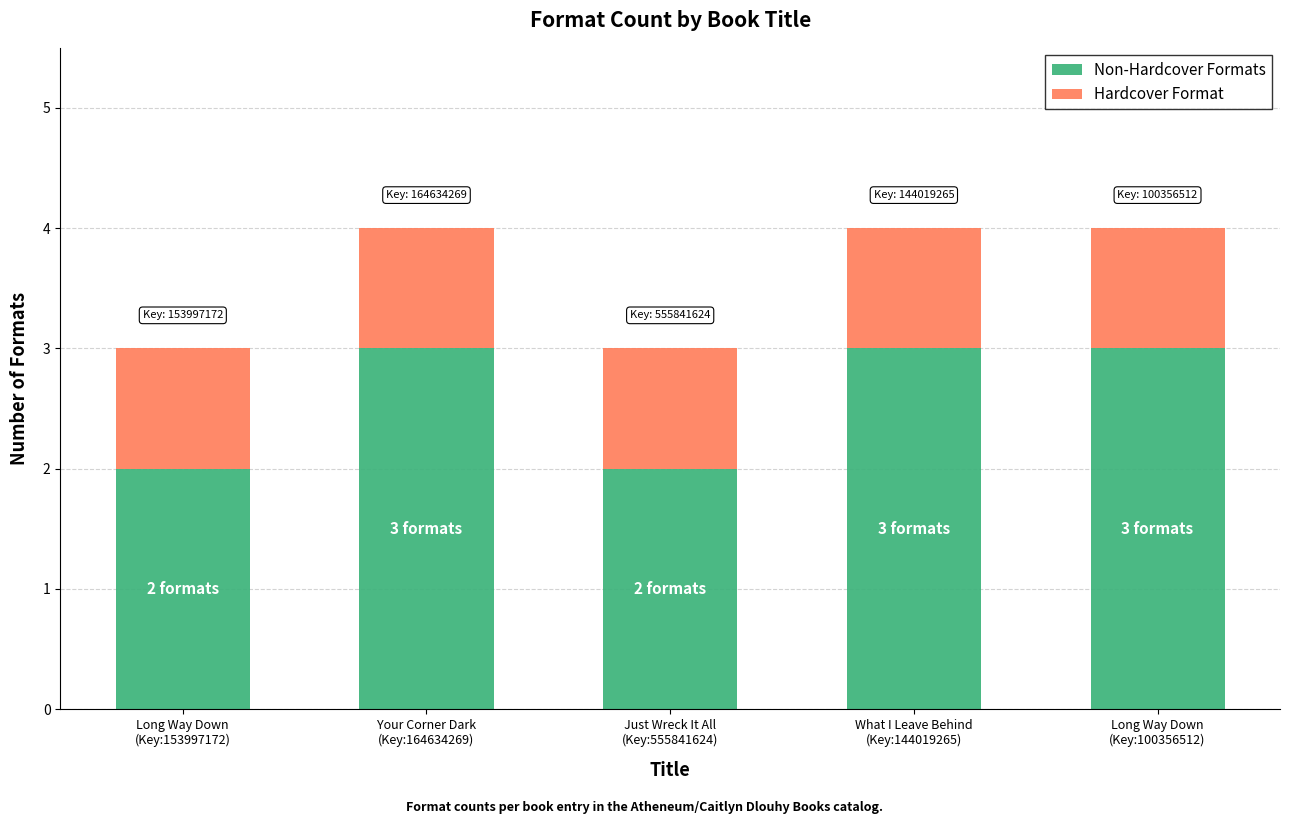

Which series has the largest total across all categories?

Non-Hardcover Formats